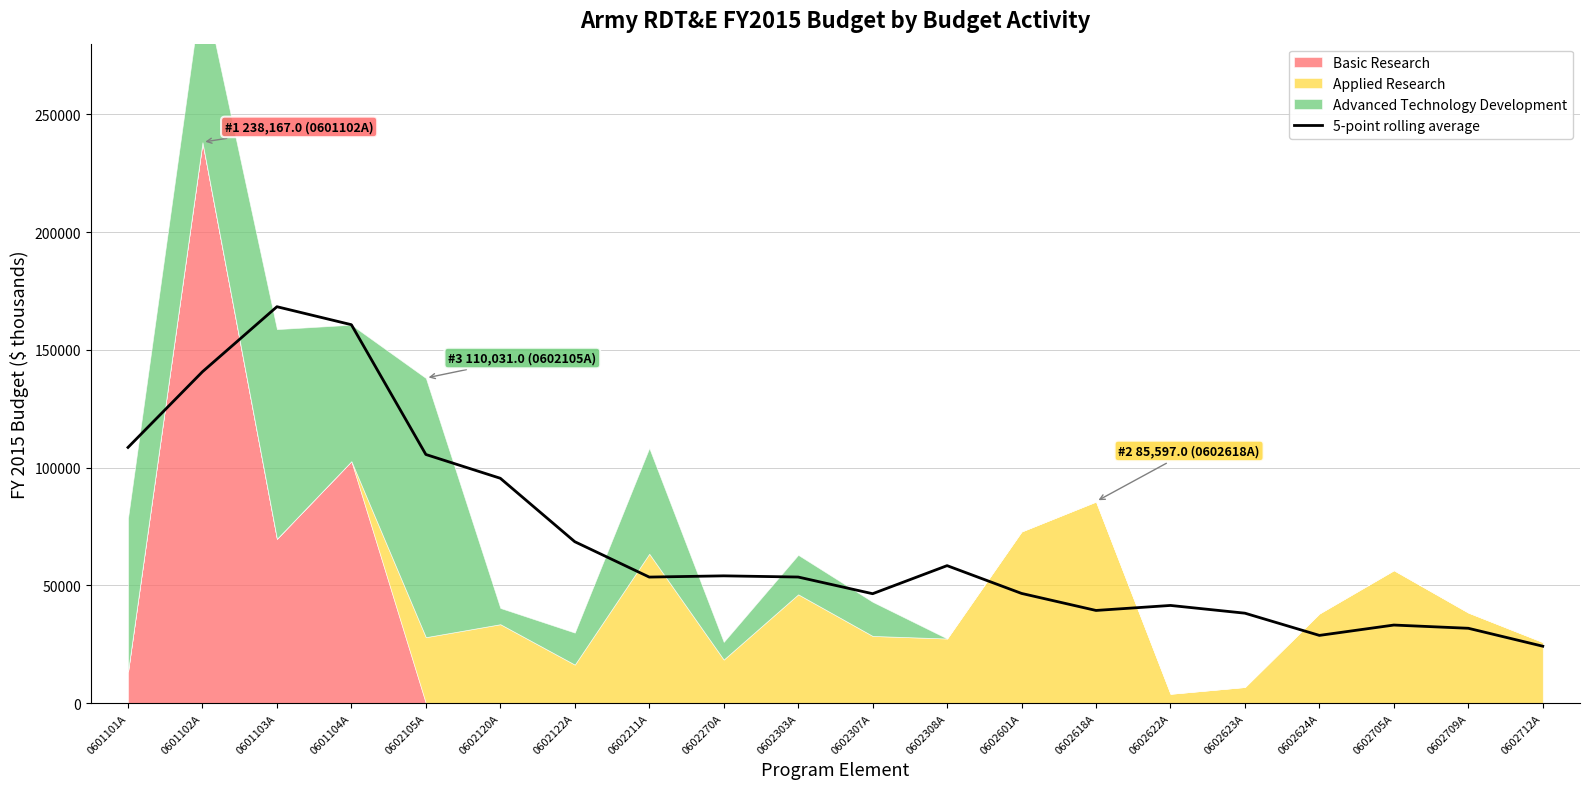

What is the value of the 8th point from the left?

53515.4